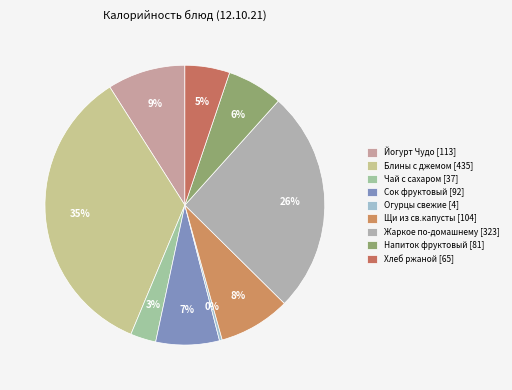

Is there a majority slice in this chart?

No